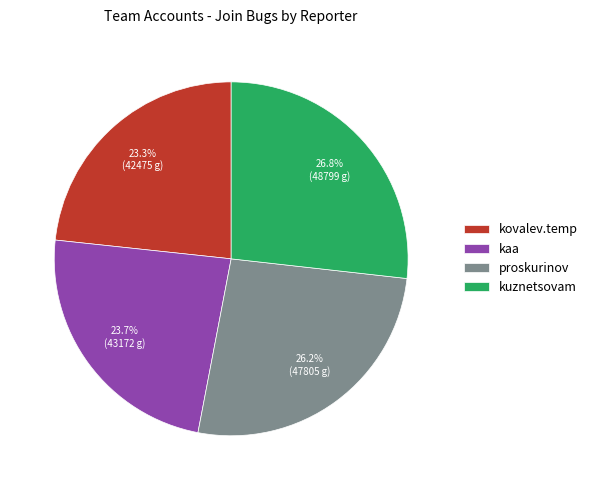

Is it true that kaa is 14% of the pie?

False